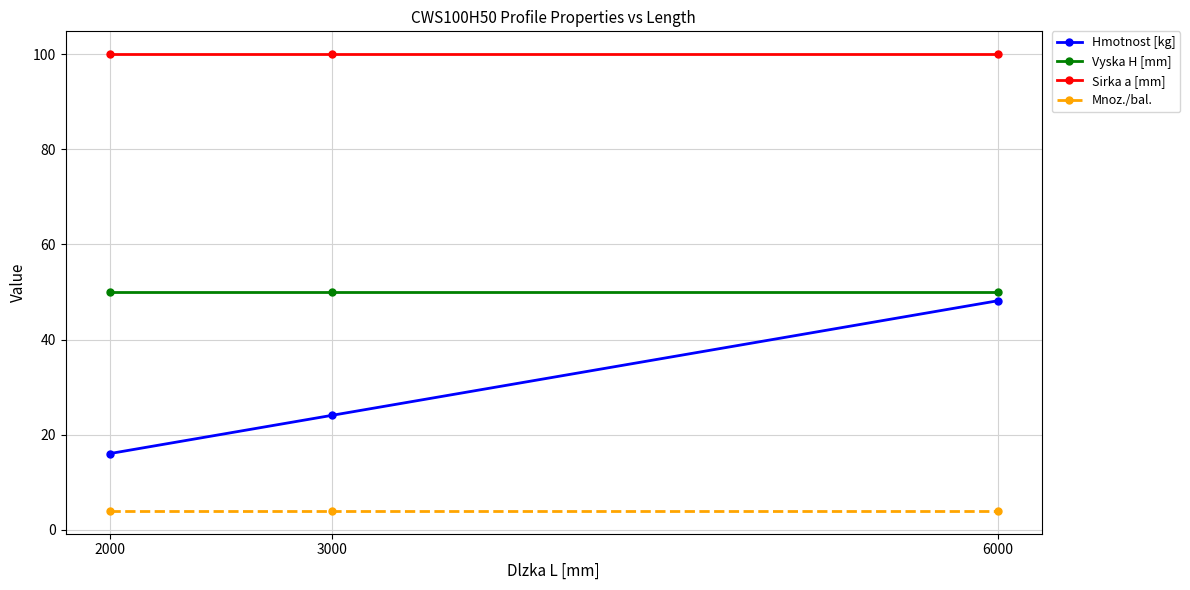

Which series has the largest total across all categories?

Sirka a [mm]